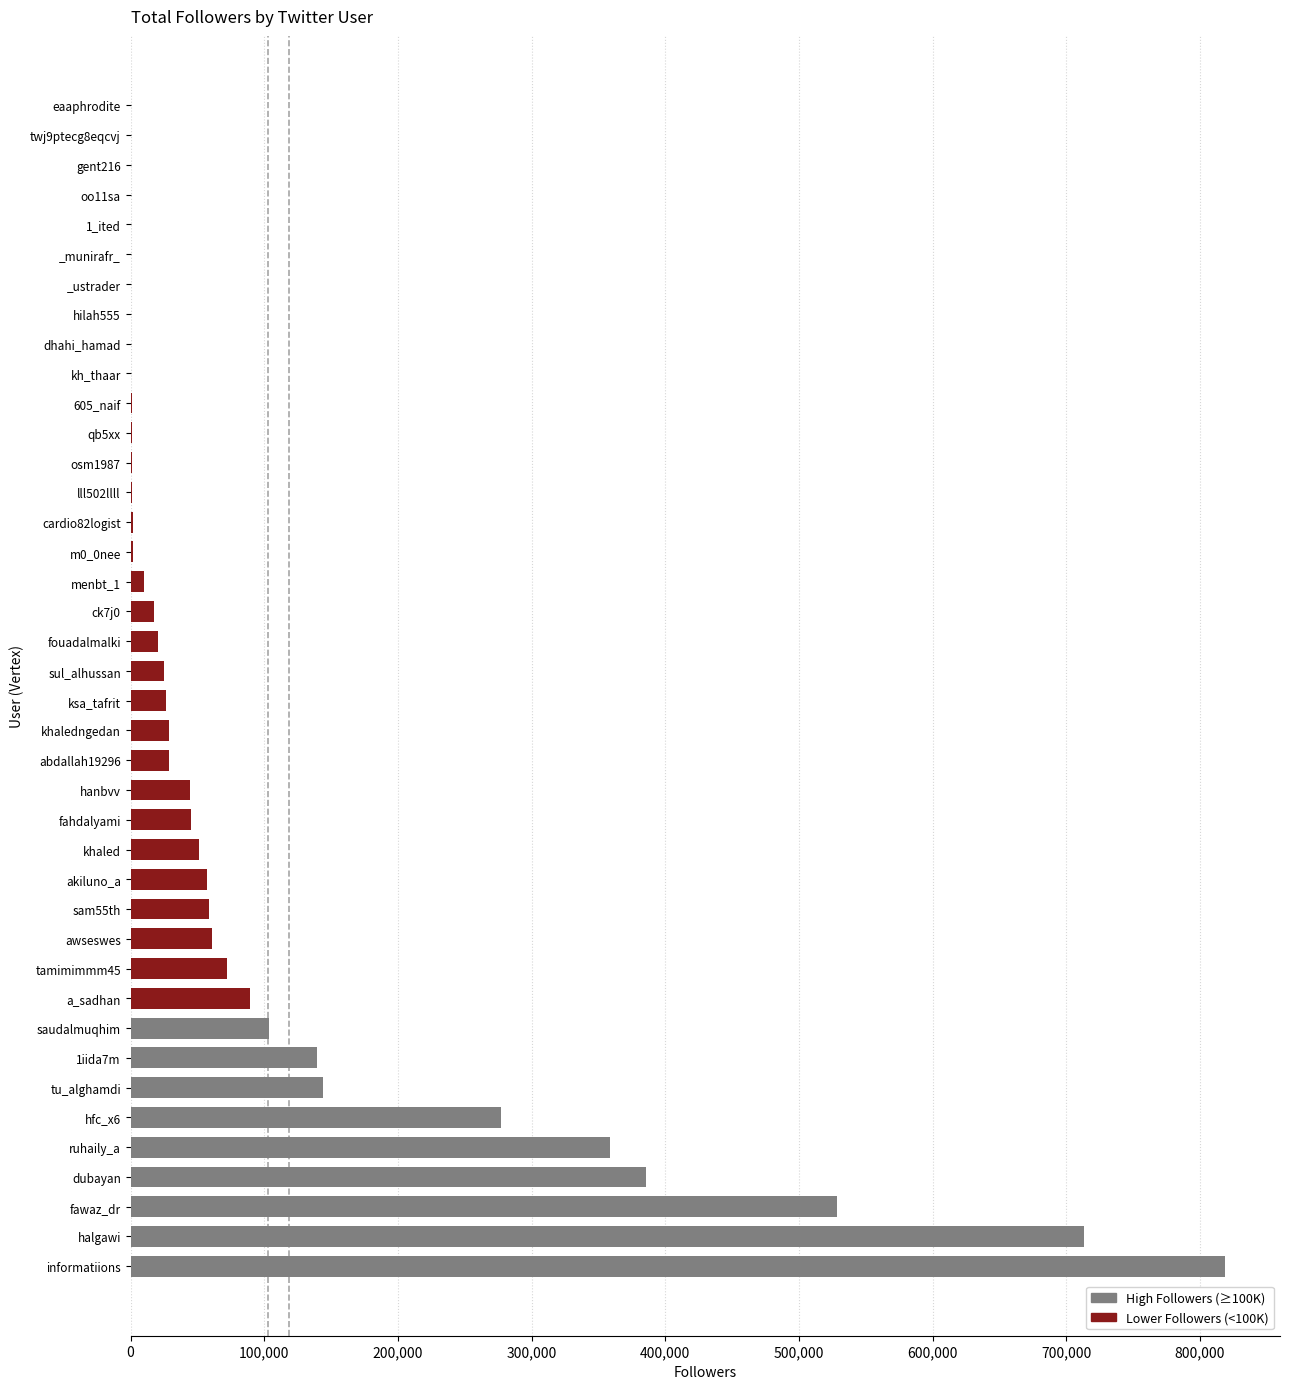

How many categories are shown in the chart?

40